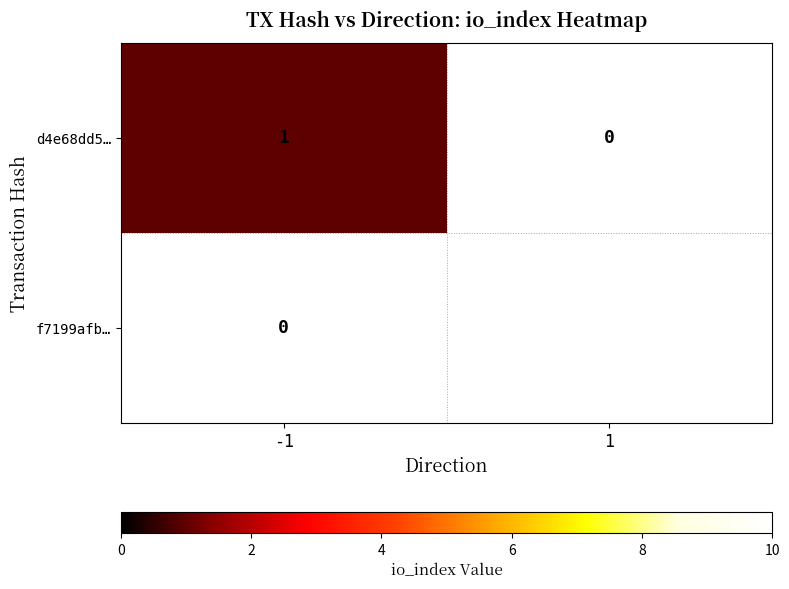

What is the smallest value displayed?

1.0